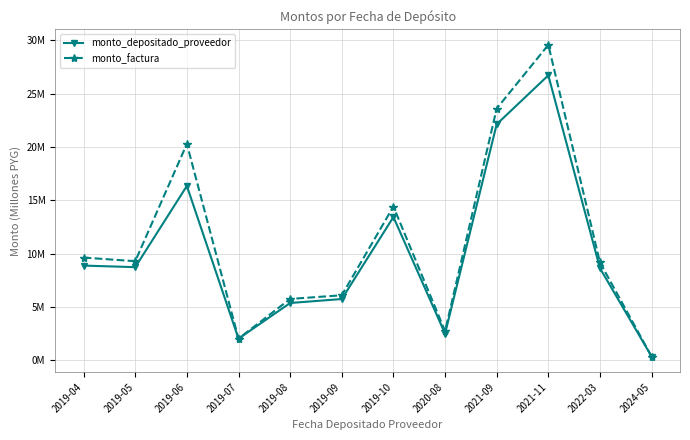

At which label is monto_factura closest to 14?

2019-10